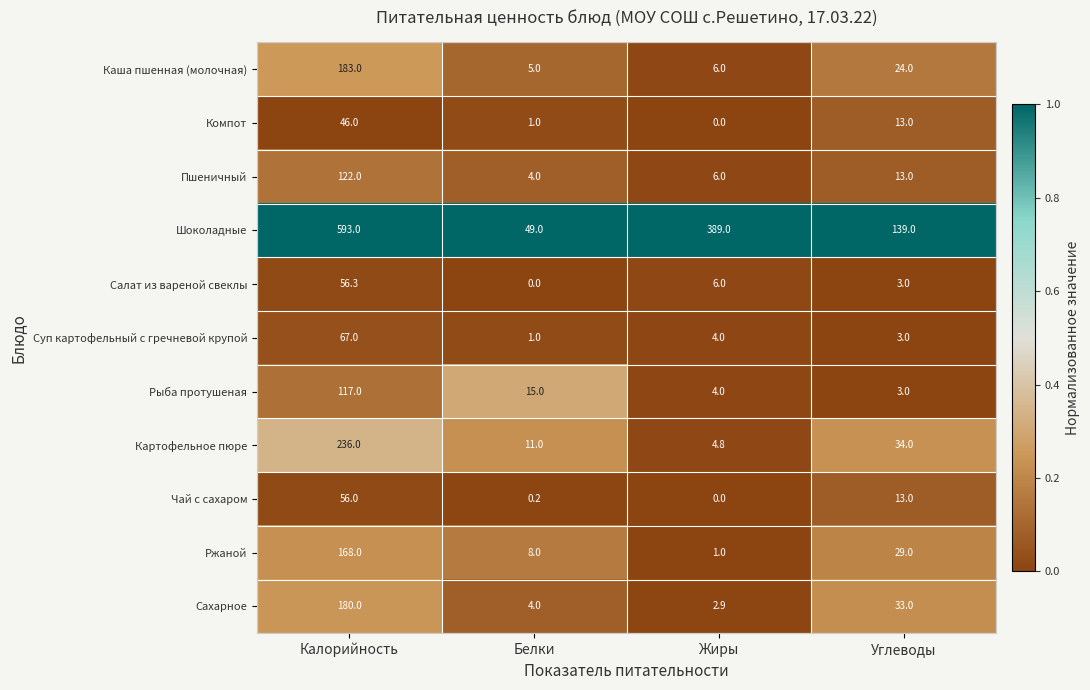

The Чай с сахаром series shows 13.0 at Углеводы. True or false?

True